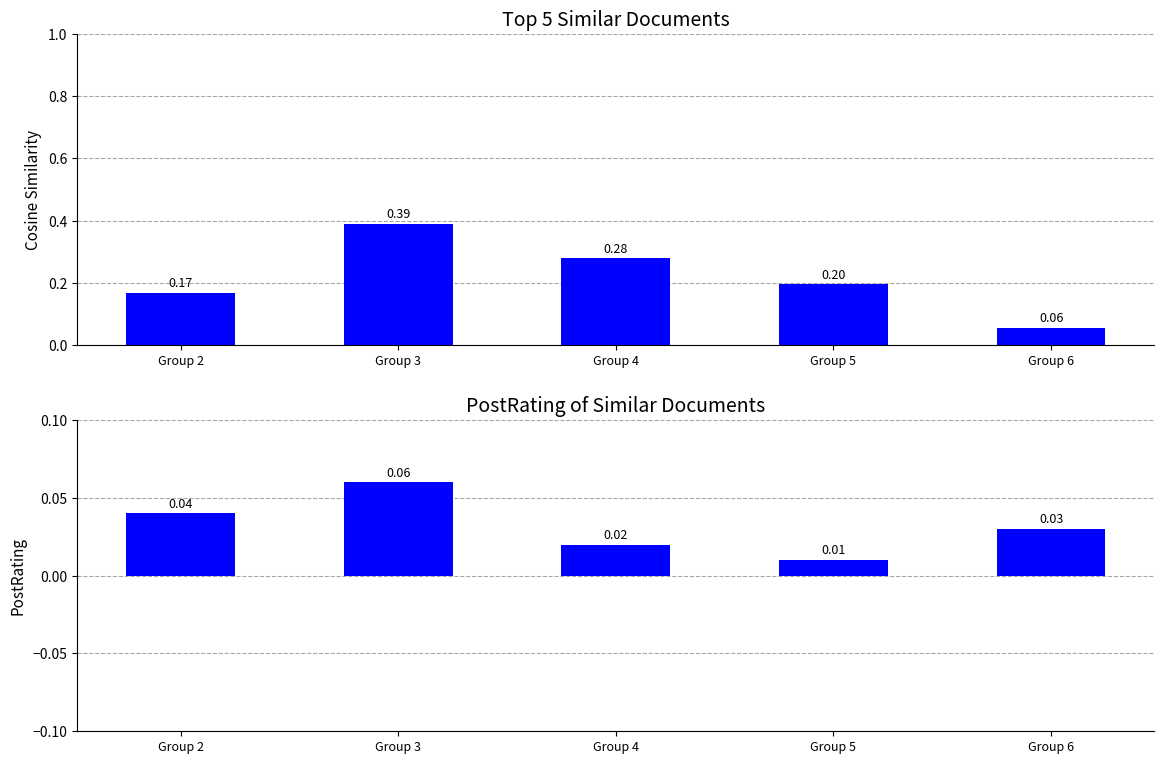

Between Group 5 and Group 6, which series saw the biggest shift?

col_15